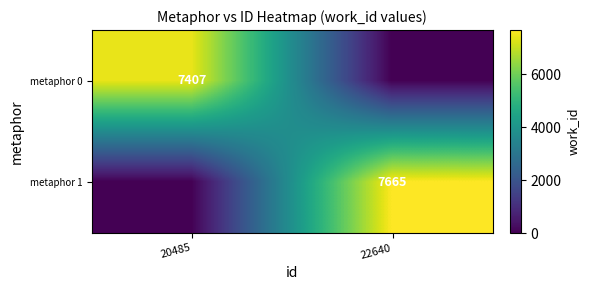

Is it true that metaphor 0 equals 7407 at 20485?

True